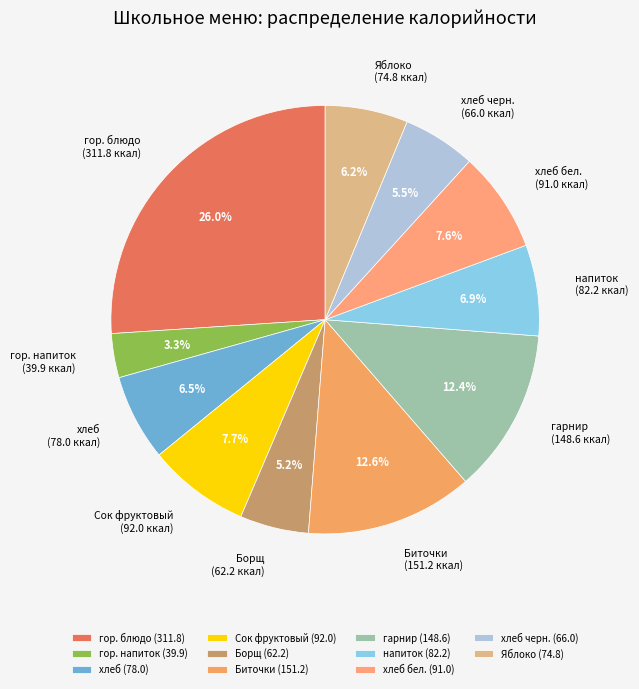

Which slice is the largest?

гор. блюдо